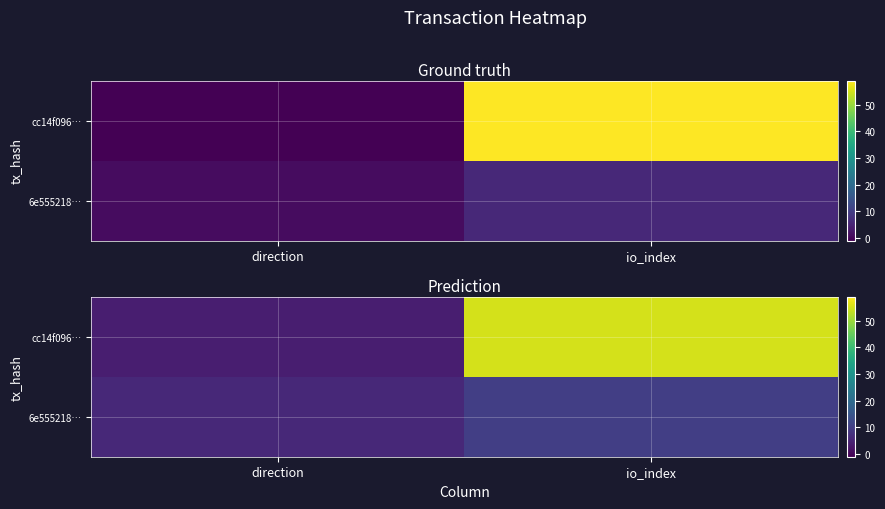

What is the average value of the 6e555218… series?

8.0